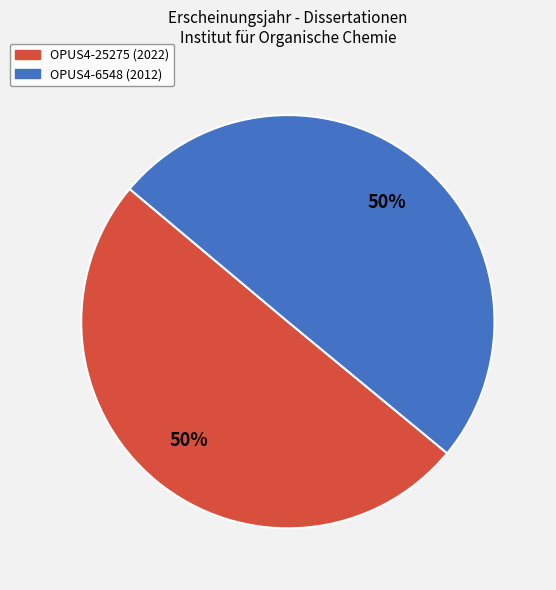

To the nearest percent, what percentage of the pie is OPUS4-6548 (2012)?

50%